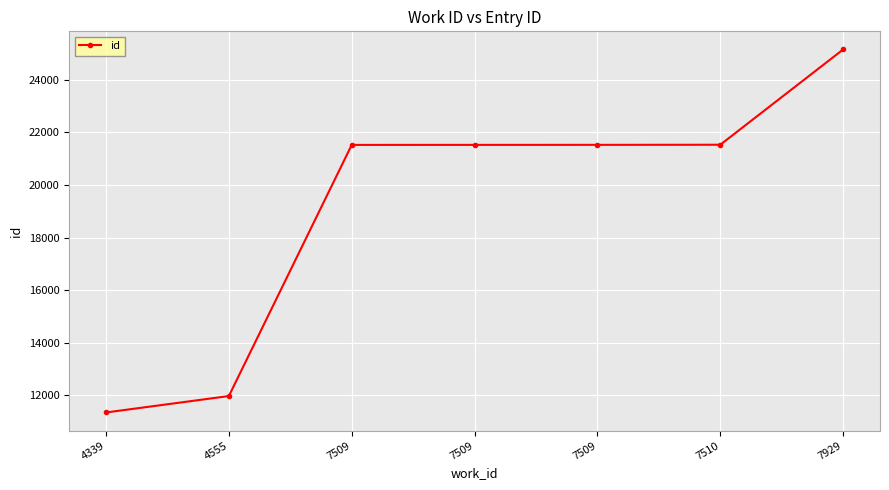

What is the value of the 7th point from the left?

25155